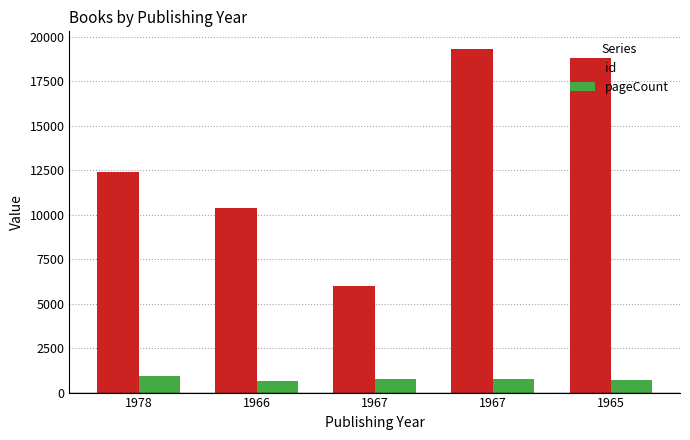

Does the chart contain any negative values?

No